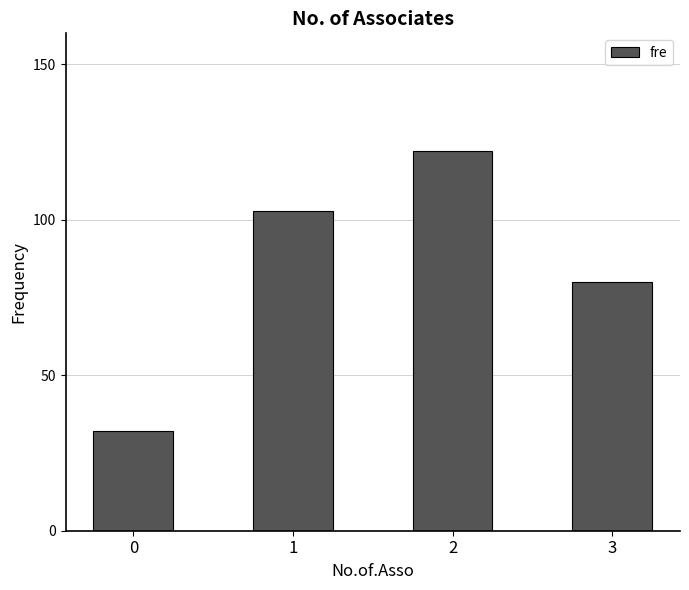

Rank the categories by value from highest to lowest.

2, 1, 3, 0